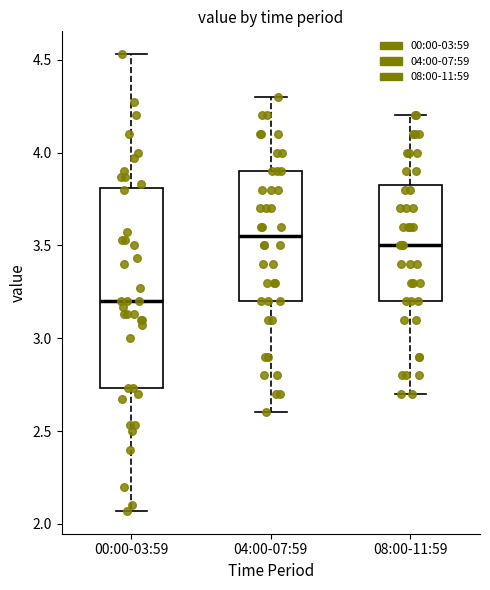

Which box is the tallest, from its lower edge to its upper edge?

00:00-03:59